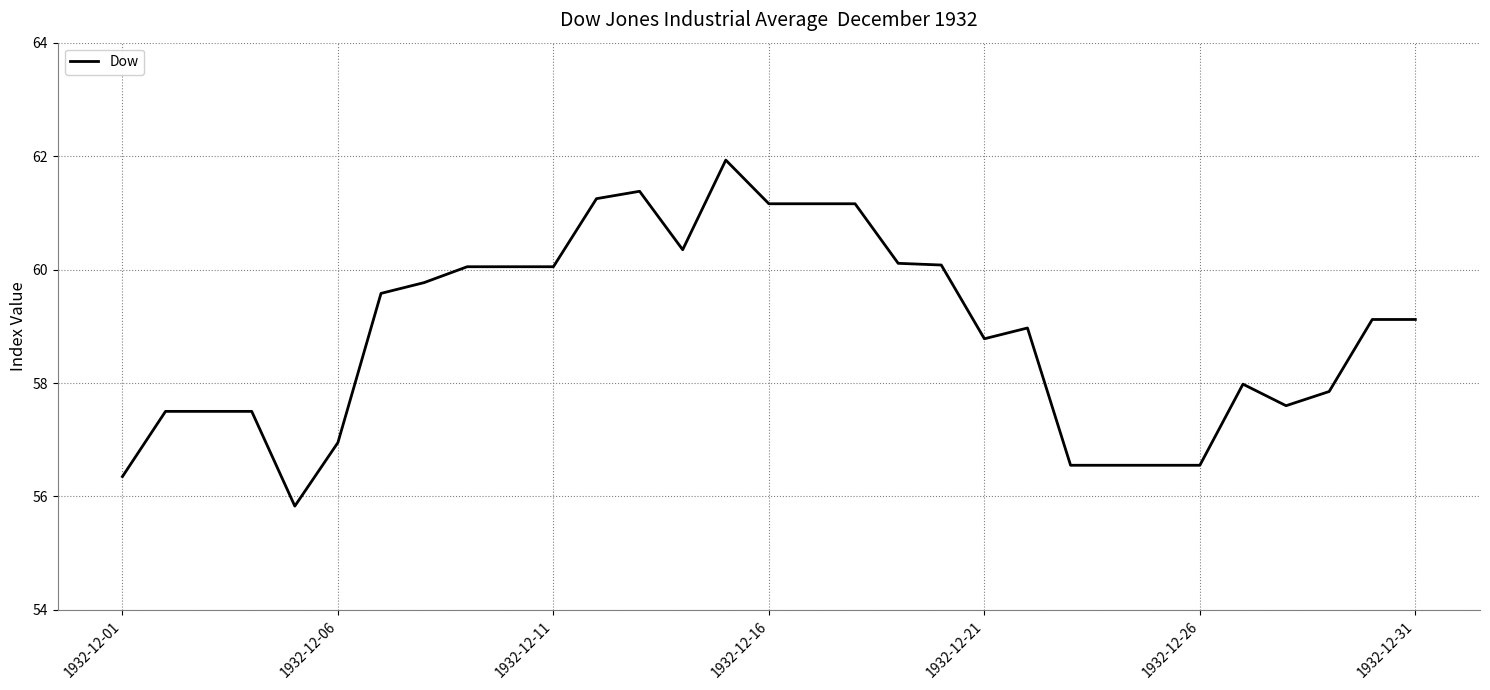

What is the minimum value shown in the chart?

55.8